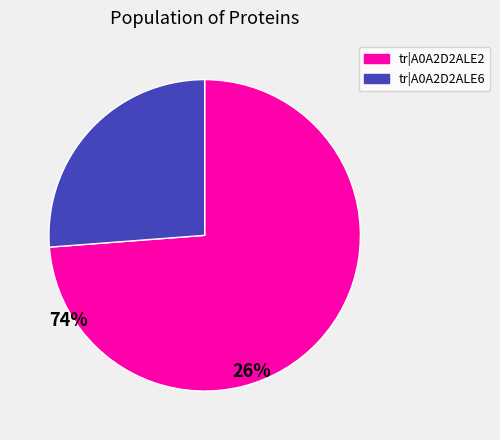

Is there any slice that represents more than half of the pie?

Yes